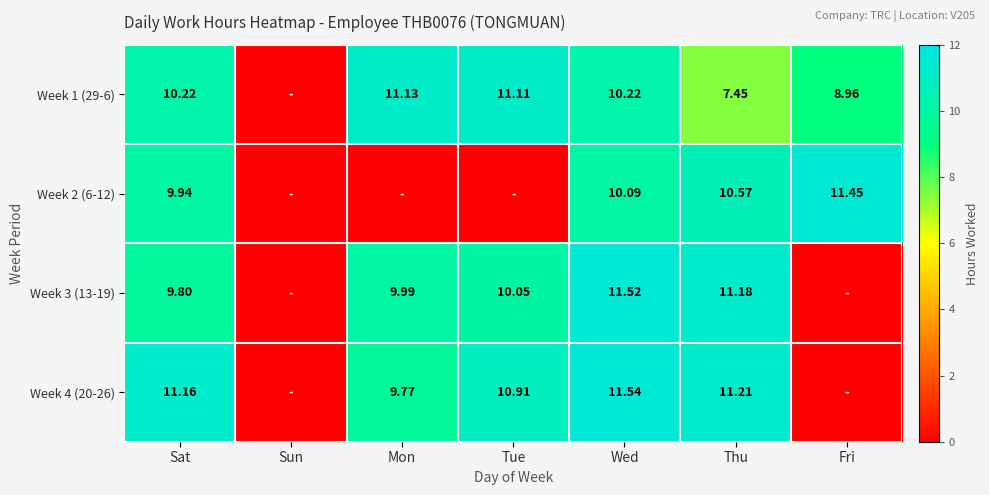

How many values in the Week 3 (13-19) series exceed 9?

5